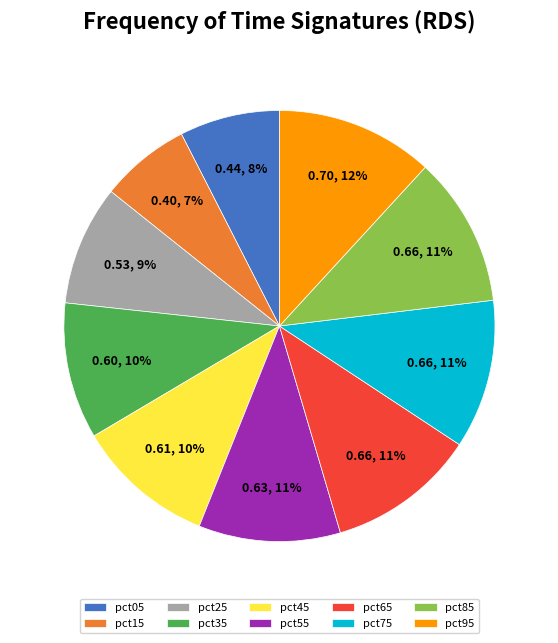

Which has a higher value, pct95 or pct65?

pct95